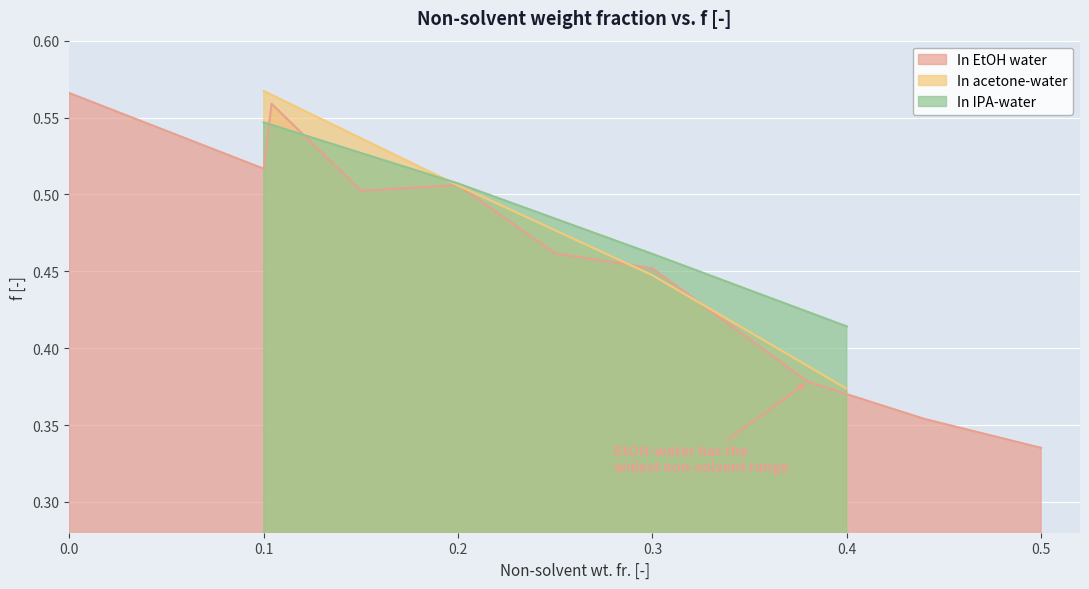

List the labels in order of In IPA-water value, smallest first.

0.4, 0.3, 0.2, 0.1